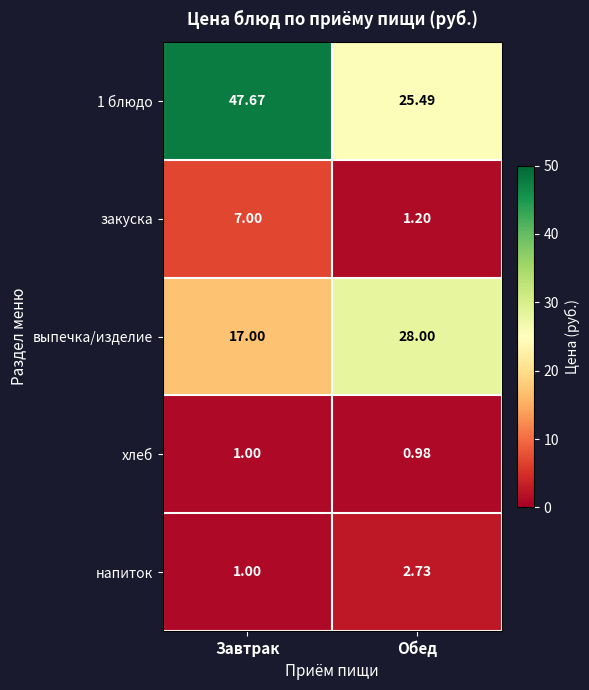

How many series are shown in this chart?

5